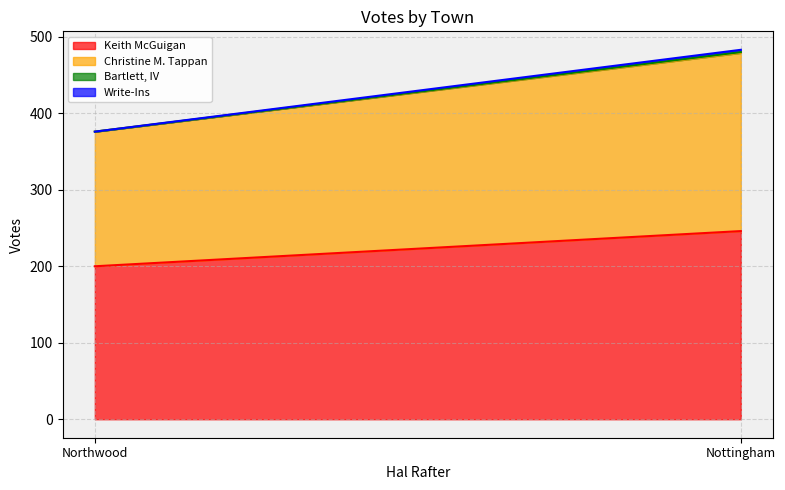

Rank the series by their maximum value, from highest to lowest.

Keith McGuigan, Christine M. Tappan, Write-Ins, Bartlett, IV